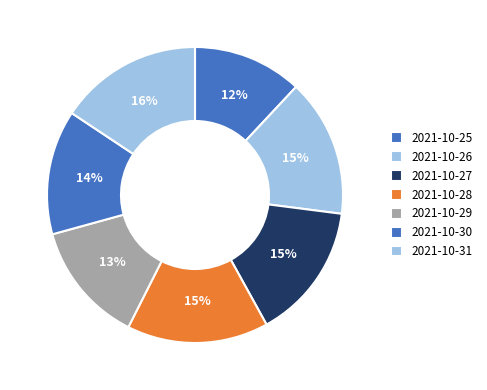

What is the largest slice in the pie chart?

2021-10-31